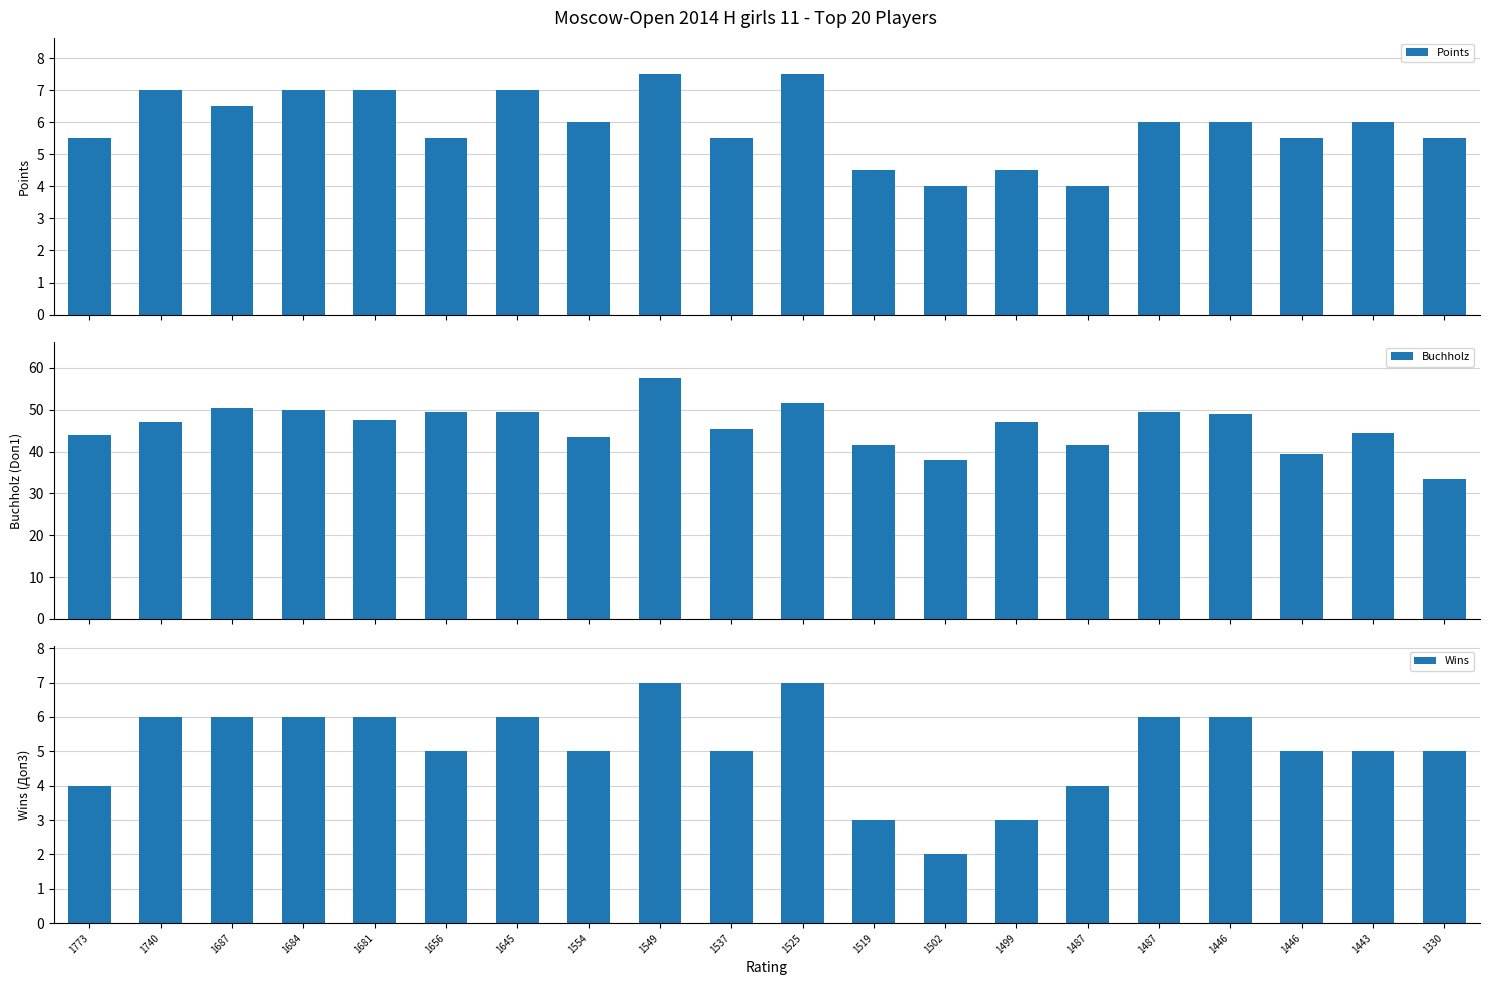

Reading left to right, what are all the values shown in this chart?

Points: 1773=5.5	1740=7.0	1687=6.5	1684=7.0	1681=7.0	1656=5.5	1645=7.0	1554=6.0	1549=7.5	1537=5.5	1525=7.5	1519=4.5	1502=4.0	1499=4.5	1487=4.0	1487=6.0	1446=6.0	1446=5.5	1443=6.0	1330=5.5
Buchholz: 1773=44.0	1740=47.0	1687=50.5	1684=50.0	1681=47.5	1656=49.5	1645=49.5	1554=43.5	1549=57.5	1537=45.5	1525=51.5	1519=41.5	1502=38.0	1499=47.0	1487=41.5	1487=49.5	1446=49.0	1446=39.5	1443=44.5	1330=33.5
Wins: 1773=4.0	1740=6.0	1687=6.0	1684=6.0	1681=6.0	1656=5.0	1645=6.0	1554=5.0	1549=7.0	1537=5.0	1525=7.0	1519=3.0	1502=2.0	1499=3.0	1487=4.0	1487=6.0	1446=6.0	1446=5.0	1443=5.0	1330=5.0